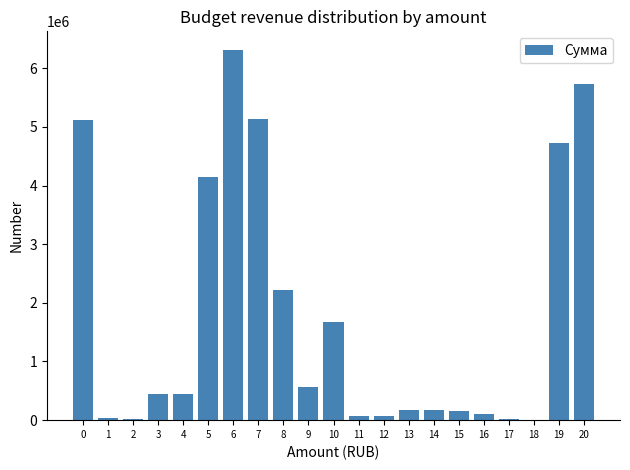

What is the sum of all values?

37353960.9